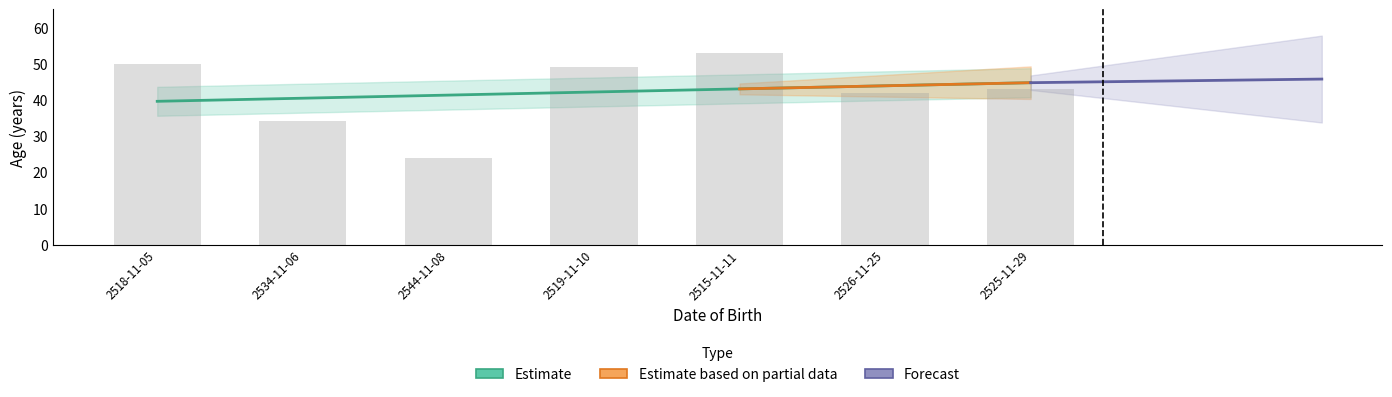

Reading left to right, transcribe all the data shown in this chart.

2518-11-05=50	2534-11-06=34	2544-11-08=24	2519-11-10=49	2515-11-11=53	2526-11-25=42	2525-11-29=43